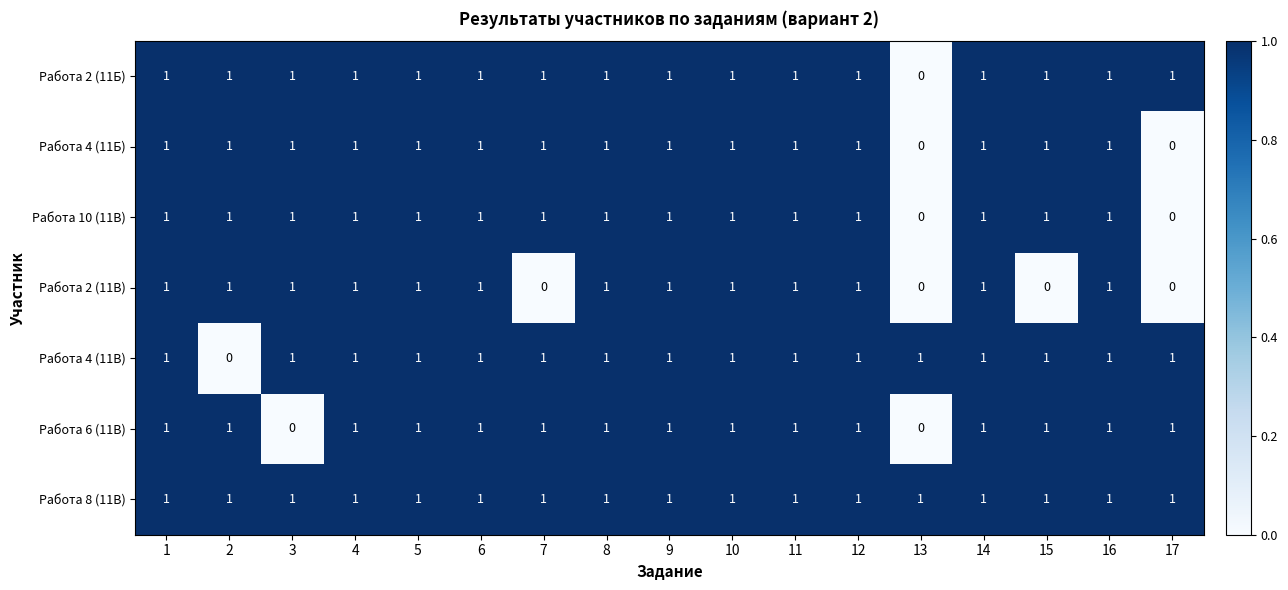

What is the maximum value shown in the chart?

1